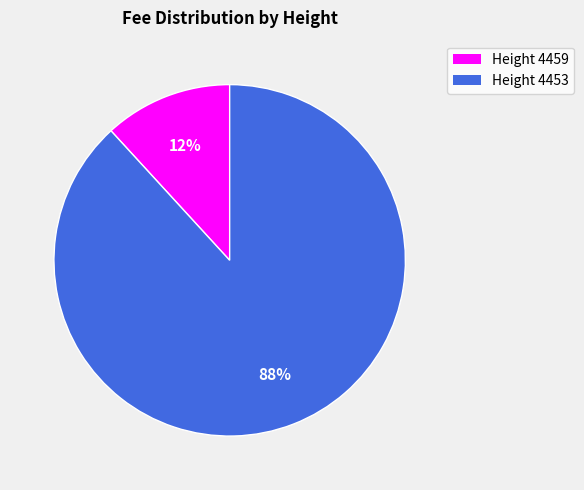

To the nearest percent, what is the difference between the largest and smallest slice percentages?

76%